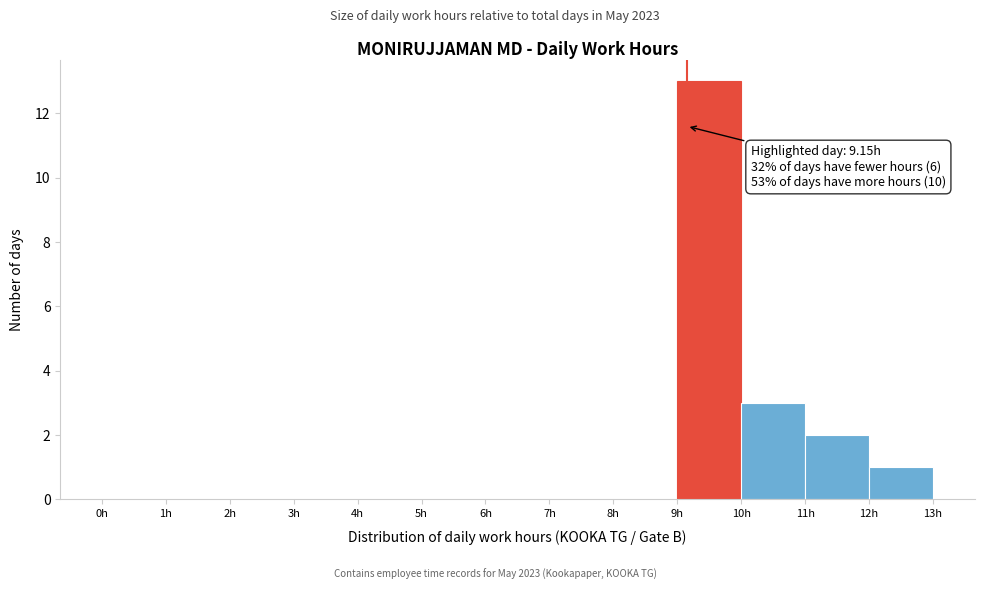

Over which range of the x-axis is the bar tallest?

9 to 10